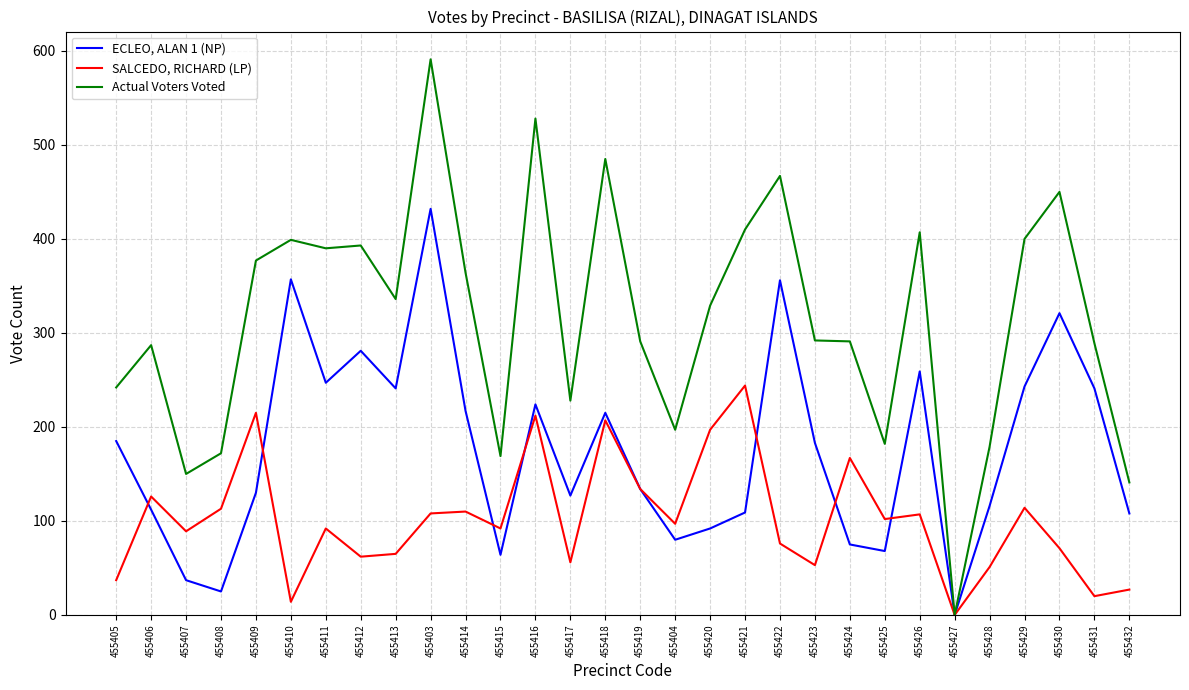

What is the total value across all series at 455406?

525